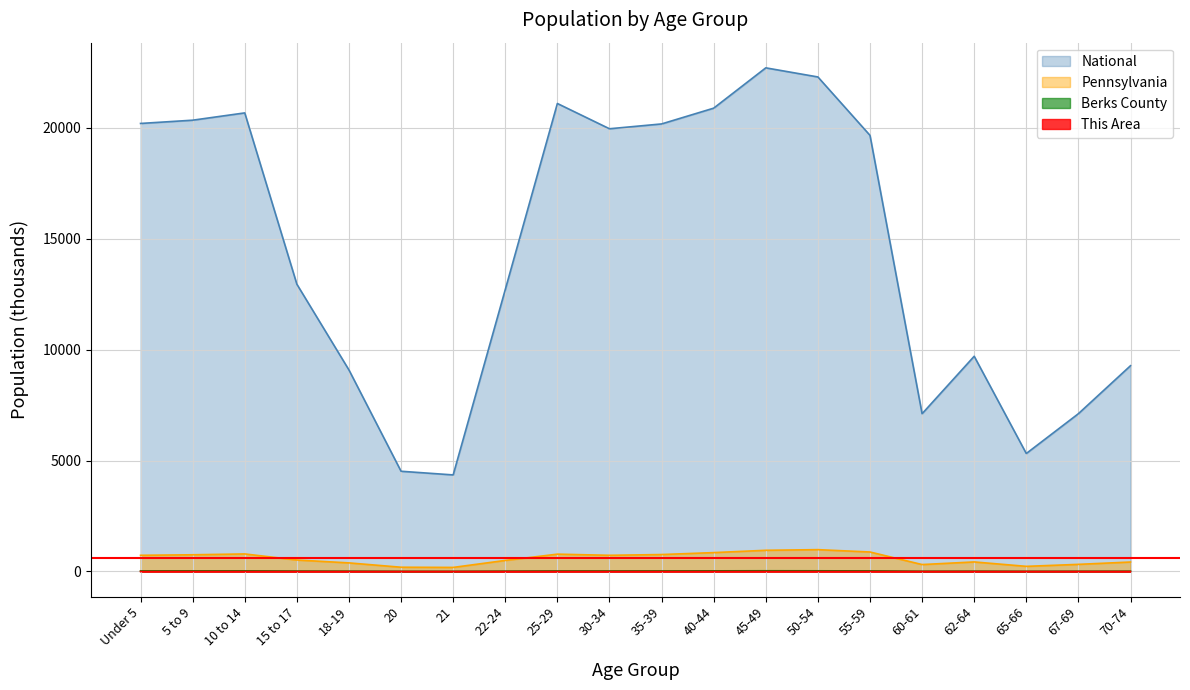

The value of Pennsylvania at 50-54 is 1465.5. True or false?

False